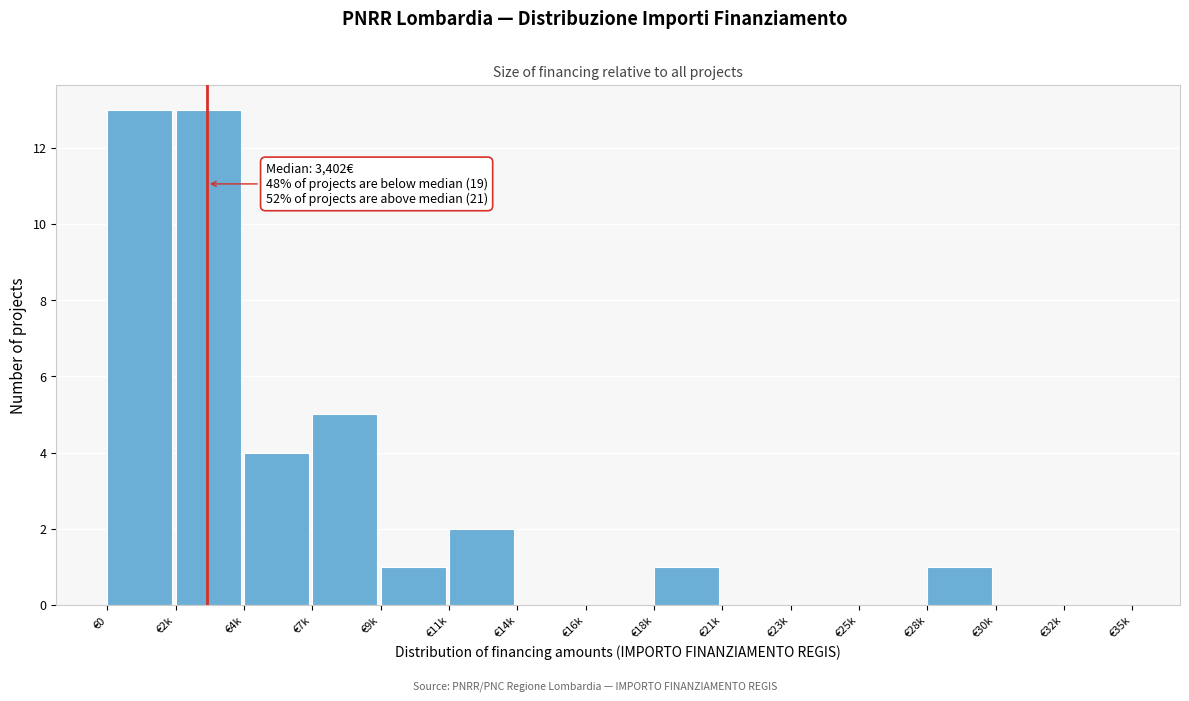

Reading left to right, transcribe all the data shown in this chart.

€0=13	€2k=13	€4k=4	€7k=5	€9k=1	€11k=2	€14k=0	€16k=0	€18k=1	€21k=0	€23k=0	€25k=0	€28k=1	€30k=0	€32k=0